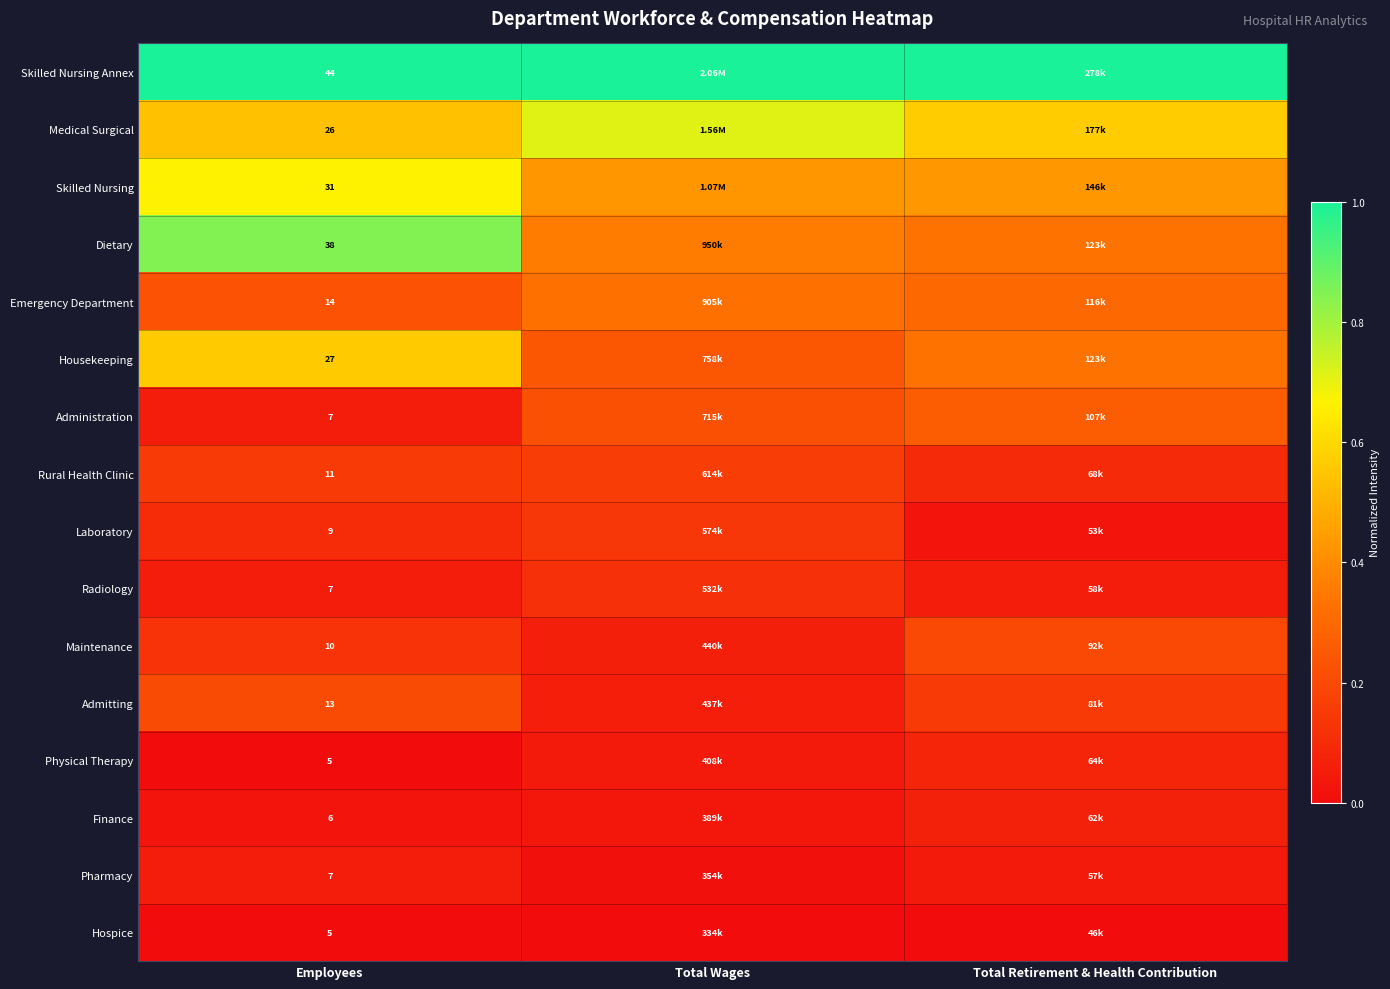

Is the value of Admitting at Total Retirement & Health Contribution greater than the value of Medical Surgical at Total Retirement & Health Contribution?

No